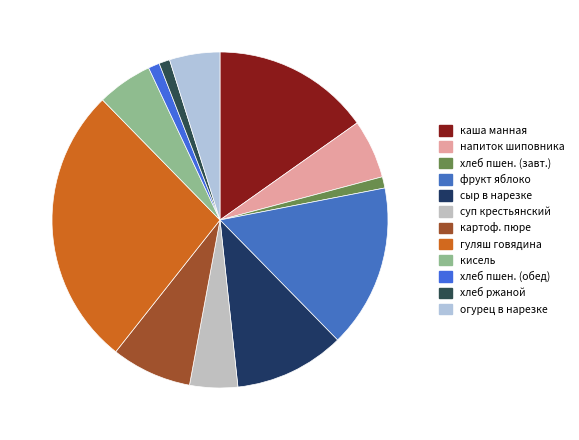

Count the number of slices in the pie.

12